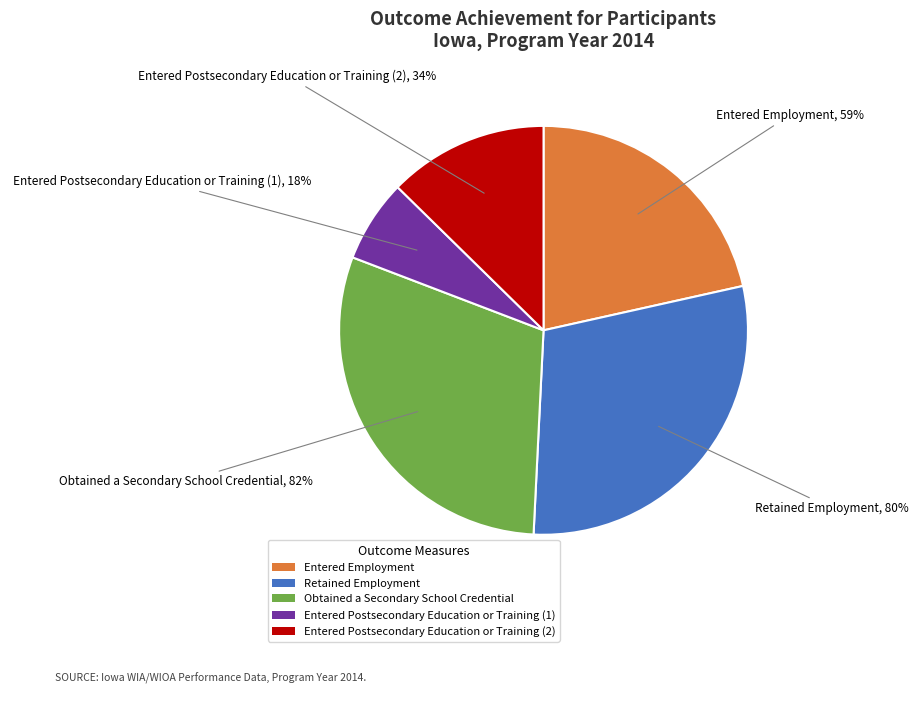

How many slices are in this pie chart?

5